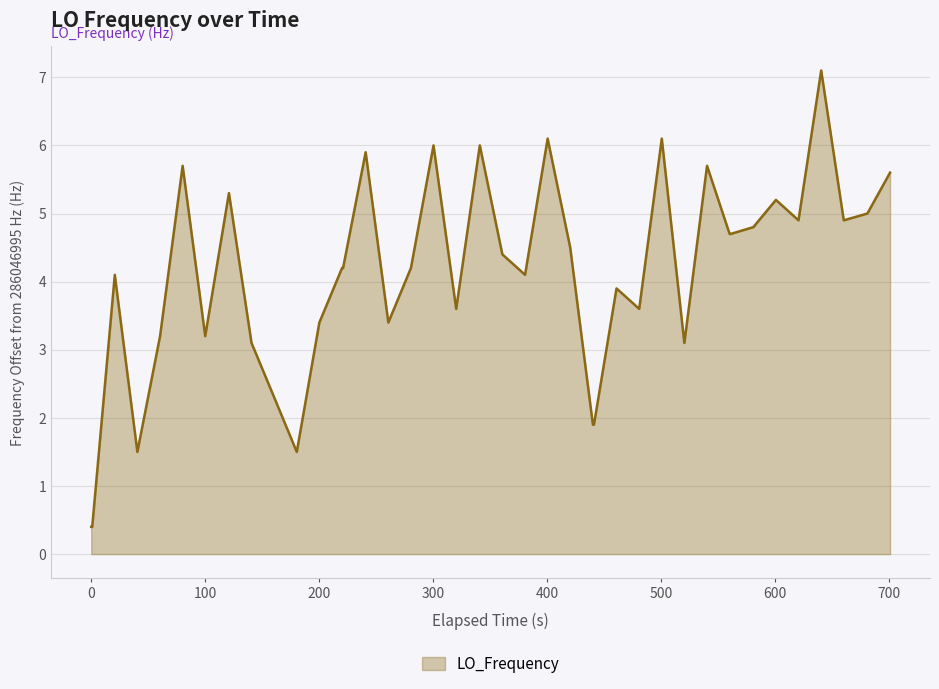

What is the difference between the maximum and minimum values?

6.7